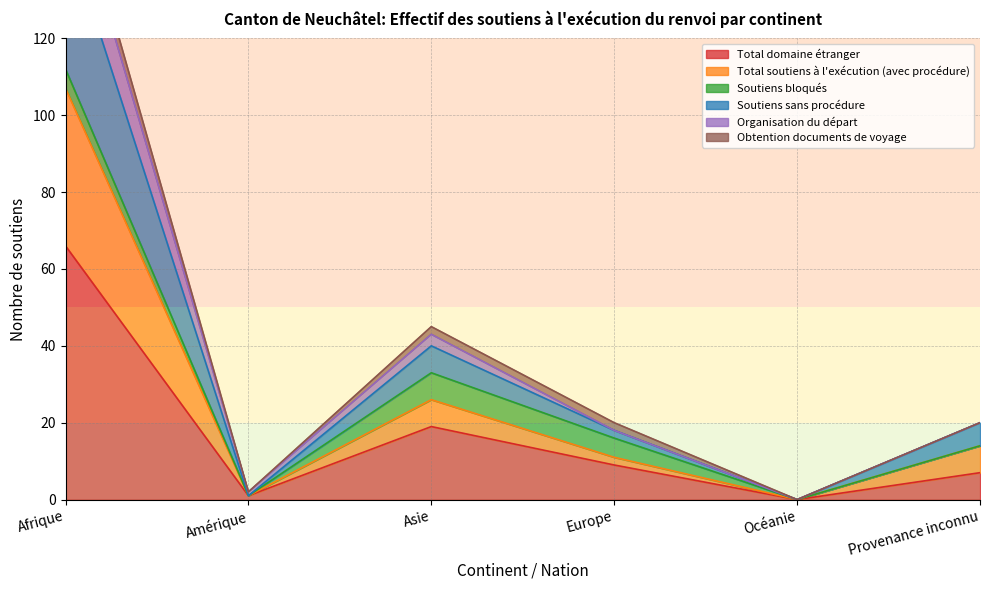

Is it true that Total domaine étranger equals 9 at Europe?

True